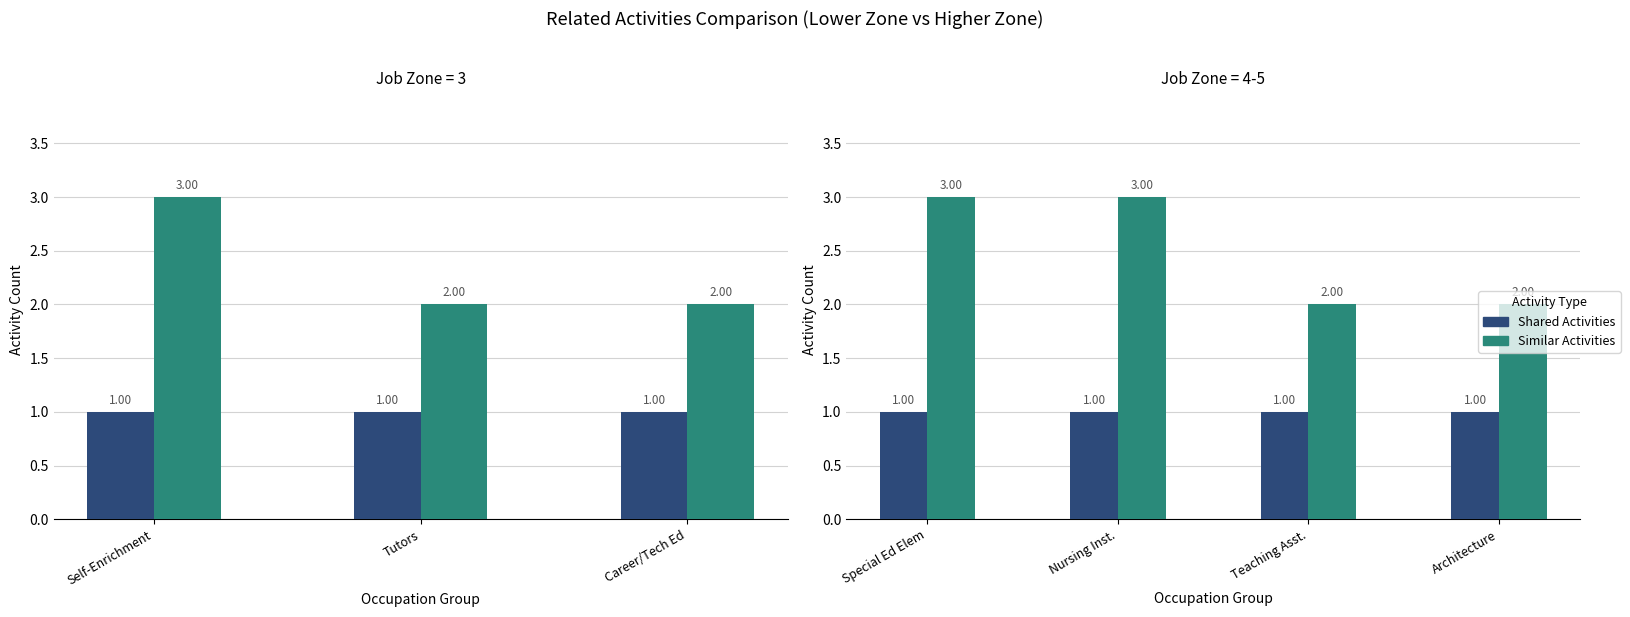

What is the sum of the Shared Activities values at Teaching Asst. and Nursing Inst.?

2